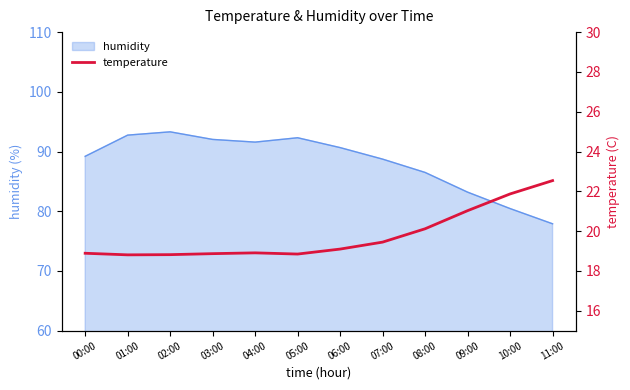

What is the approximate value at 01:00?

18.8